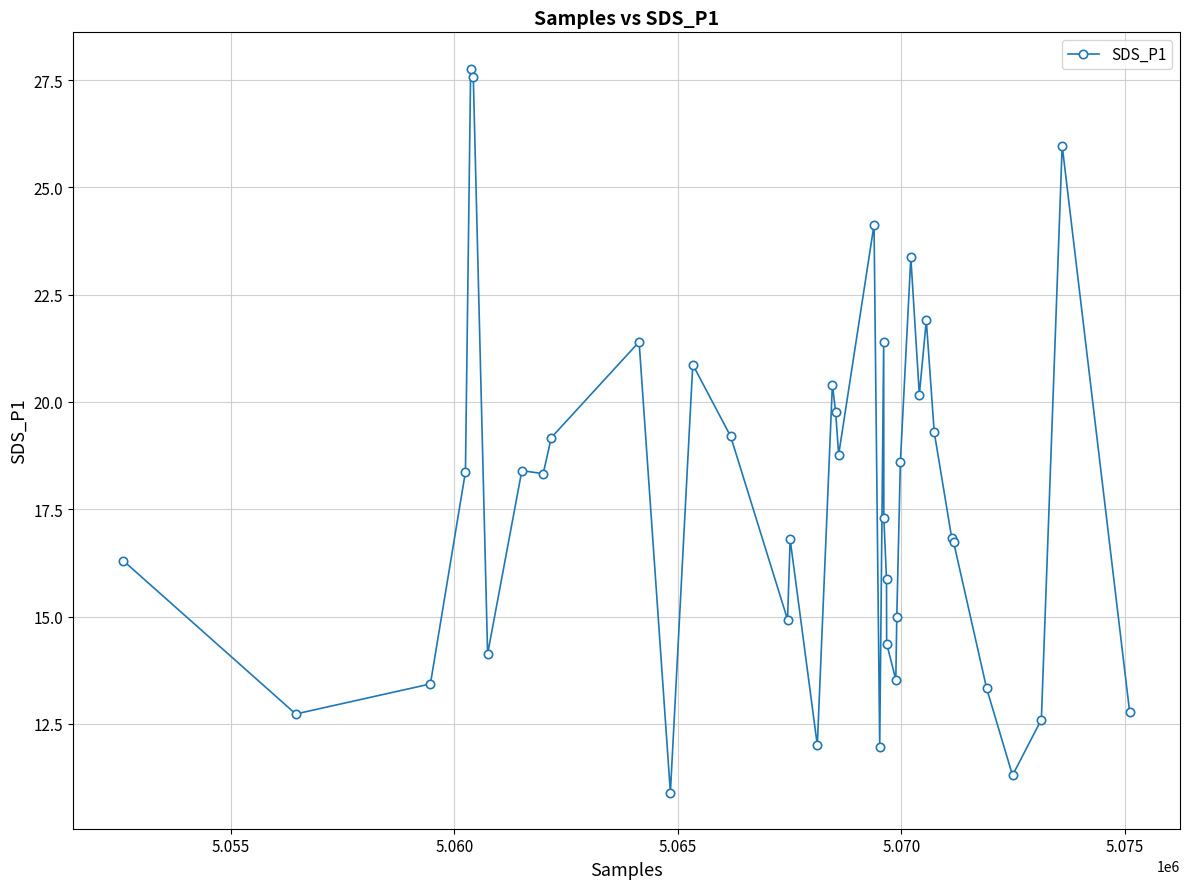

What is the smallest value displayed?

10.9